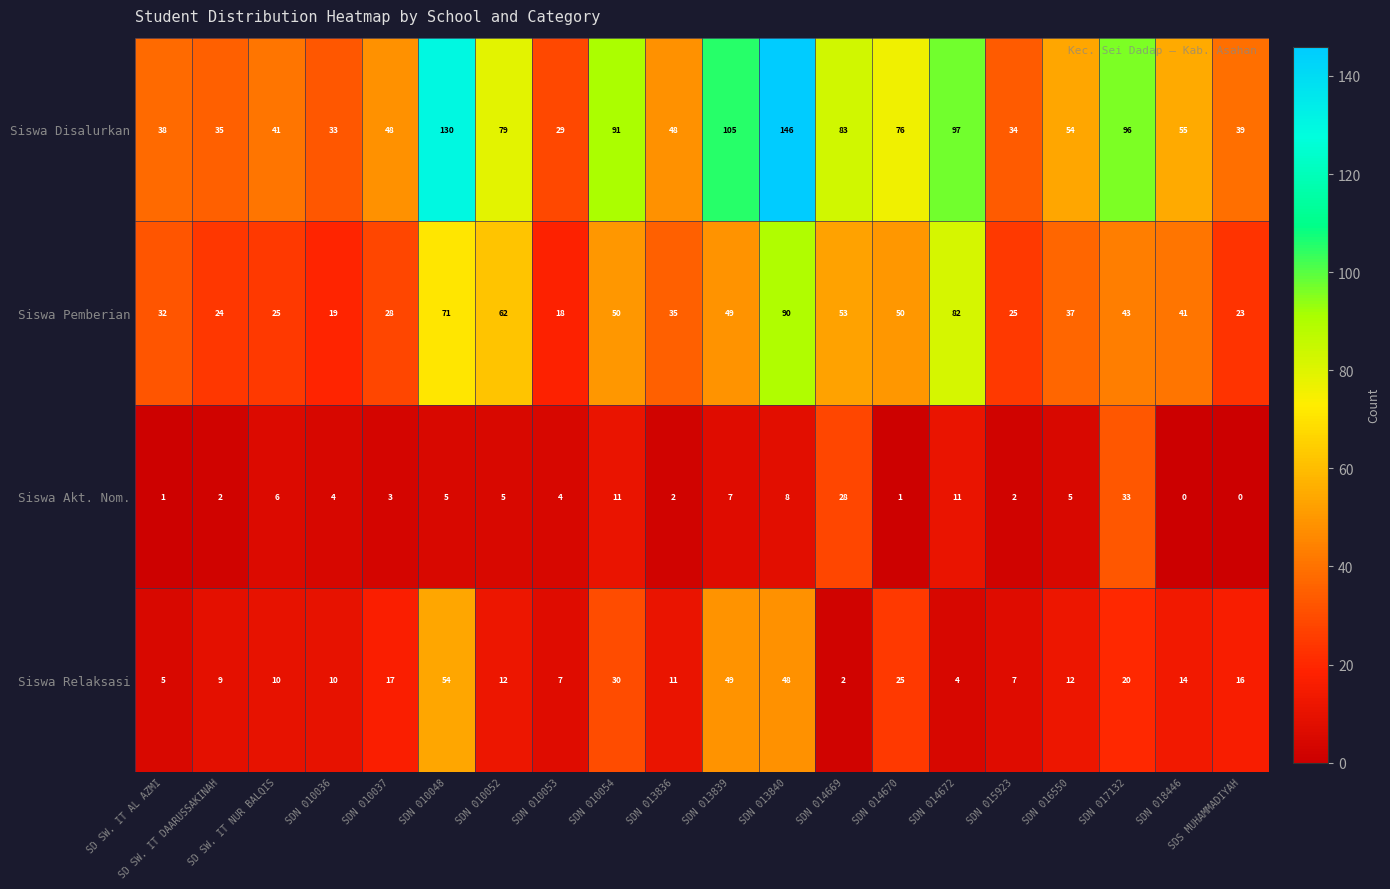

True or false: Siswa Disalurkan has a value of 11 at SD SW. IT AL AZMI.

False